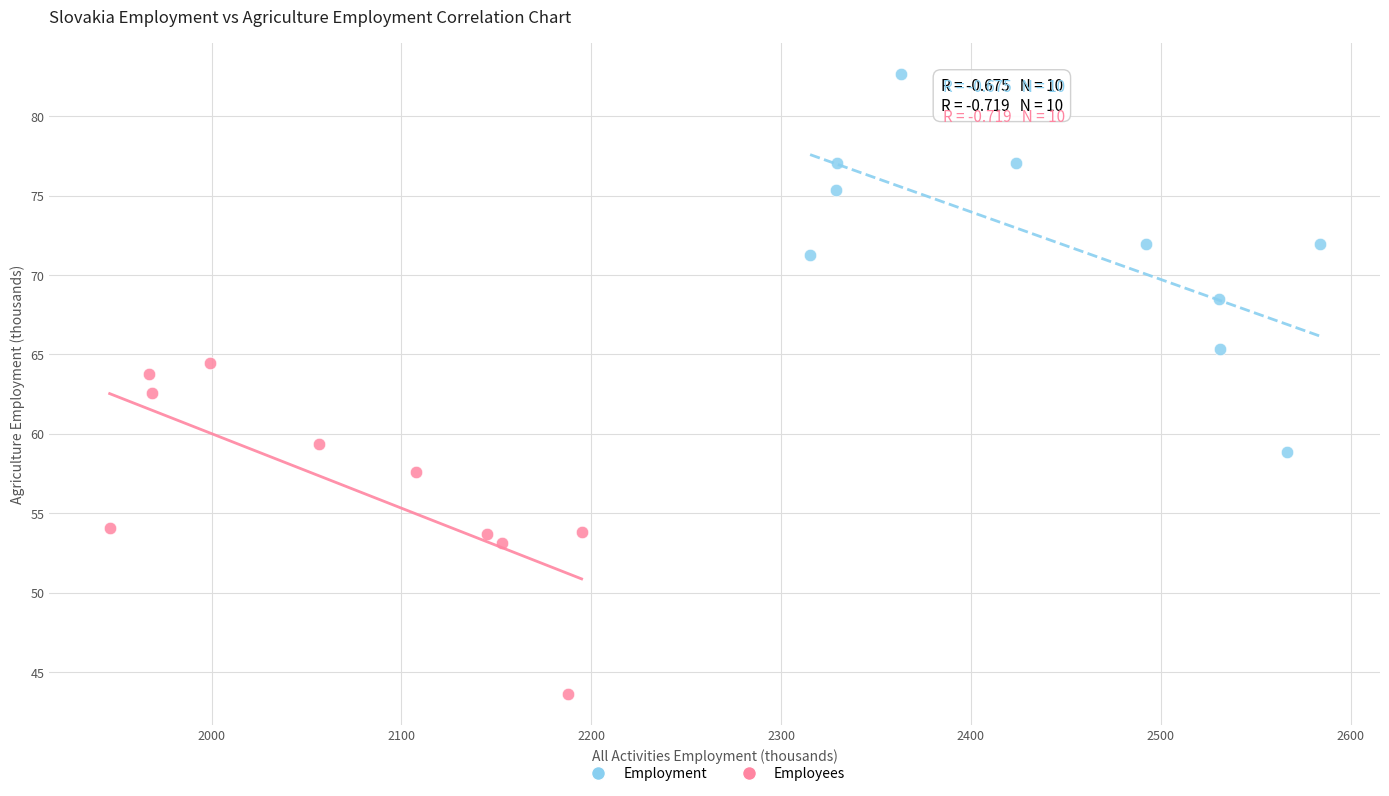

Which series contains the lowest Y value?

Employees